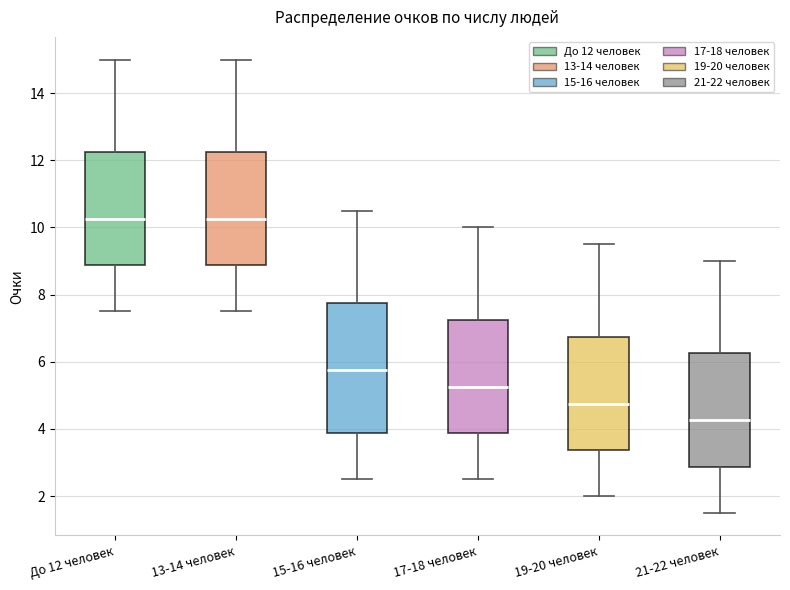

Reading left to right, read every box against the y-axis: the position of its median line, the range the box covers, and the ends of its whiskers. The values are not printed on the chart, so give them approximately, as read against the axis.

До 12 человек: median 10.2, box 8.8 to 12.2, whiskers 7.6 to 15.0
13-14 человек: median 10.2, box 8.8 to 12.2, whiskers 7.6 to 15.0
15-16 человек: median 5.8, box 3.8 to 7.8, whiskers 2.6 to 10.6
17-18 человек: median 5.2, box 3.8 to 7.2, whiskers 2.6 to 10.0
19-20 человек: median 4.8, box 3.4 to 6.8, whiskers 2.0 to 9.6
21-22 человек: median 4.2, box 2.8 to 6.2, whiskers 1.6 to 9.0